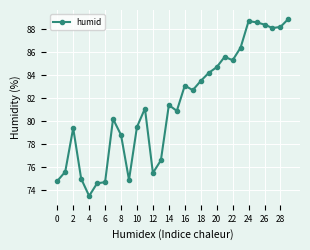

What is the smallest value displayed?

73.5